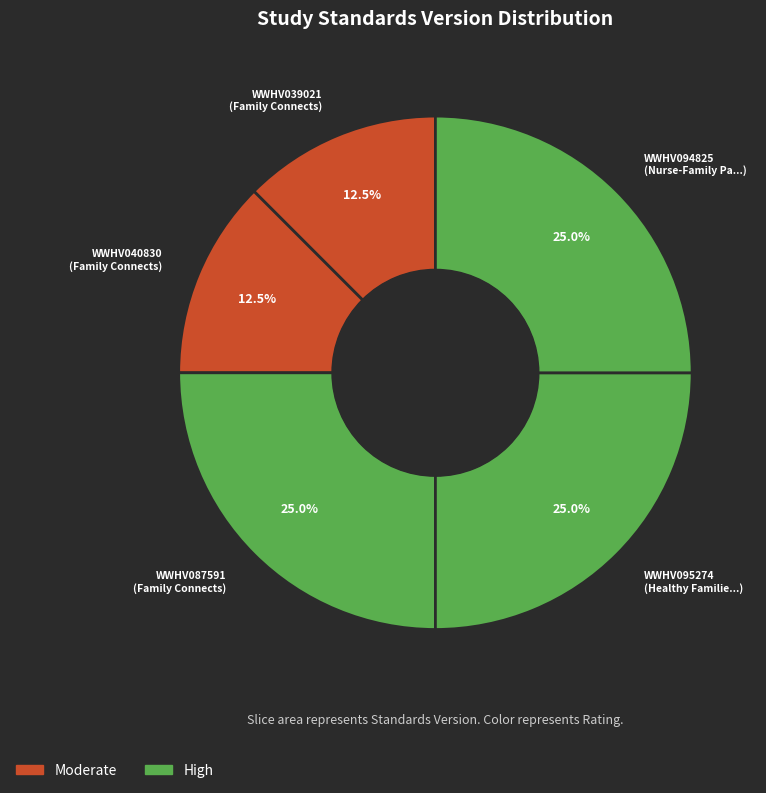

To the nearest percent, what is the difference between the largest and smallest slice percentages?

12%